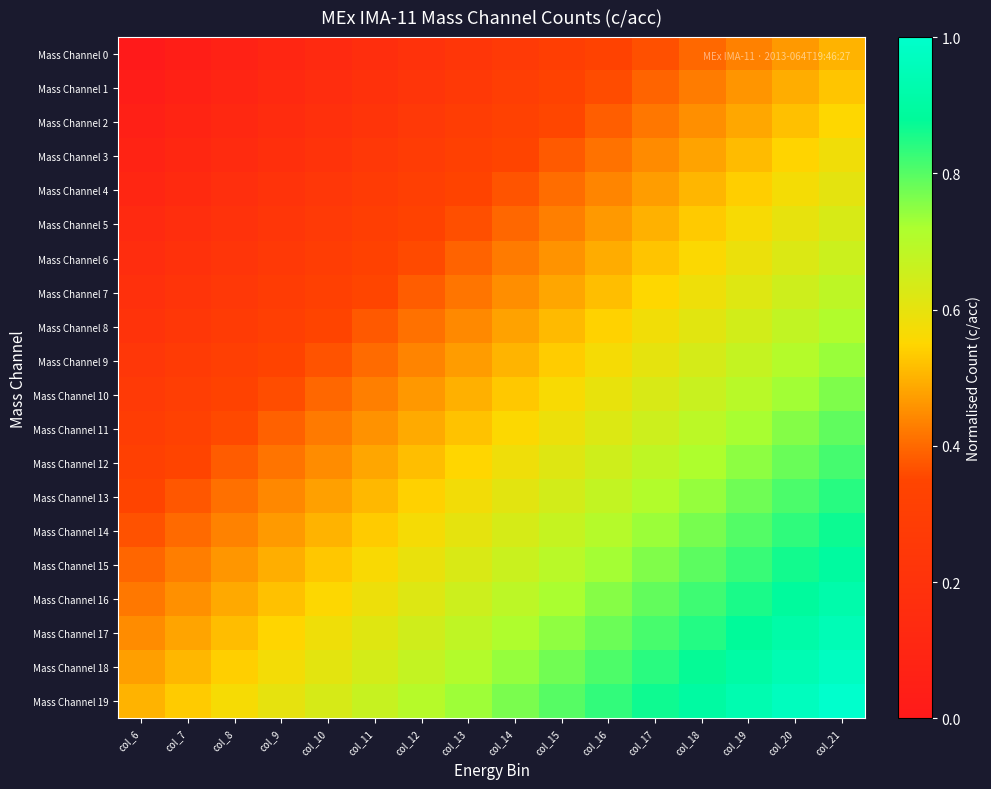

Which series has the largest total across all categories?

Mass Channel 19